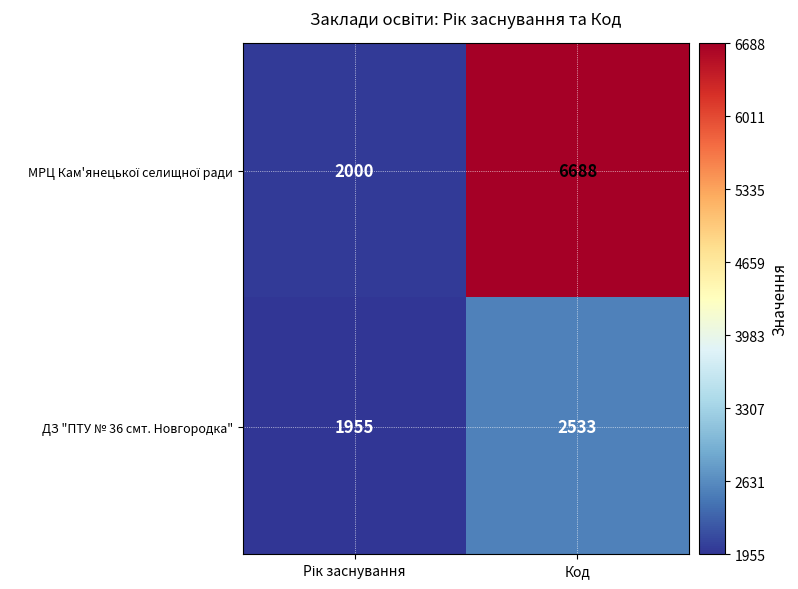

What is the minimum value for ДЗ "ПТУ № 36 смт. Новгородка"?

1955